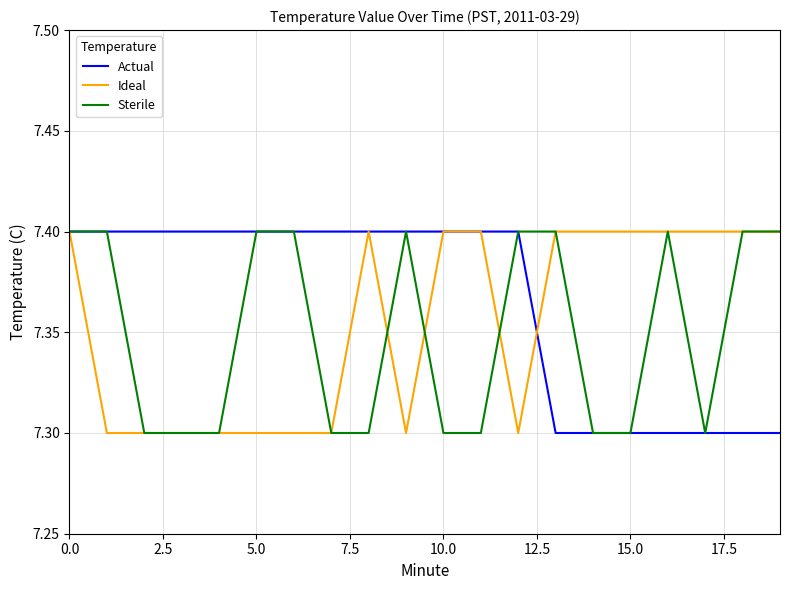

How many lines are shown in the chart?

3